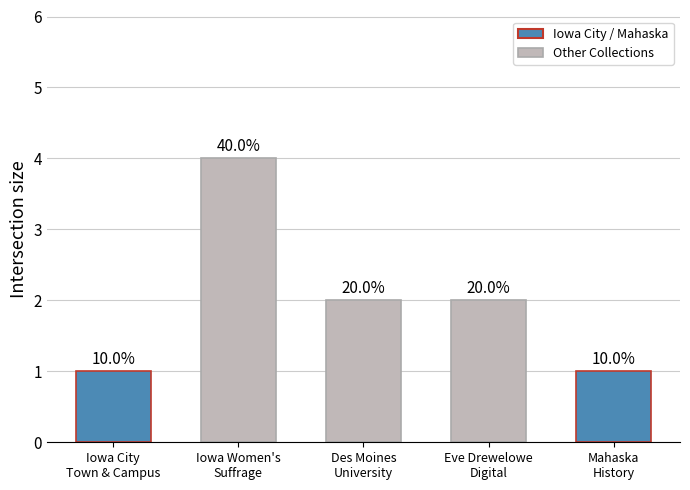

True or false: the data shows 1 at Iowa City
Town & Campus.

True